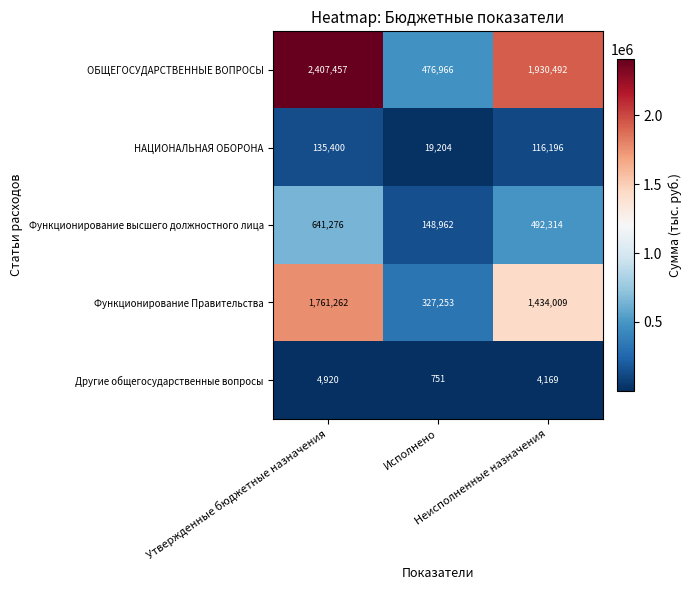

What is the maximum value for Функционирование высшего должностного лица?

641276